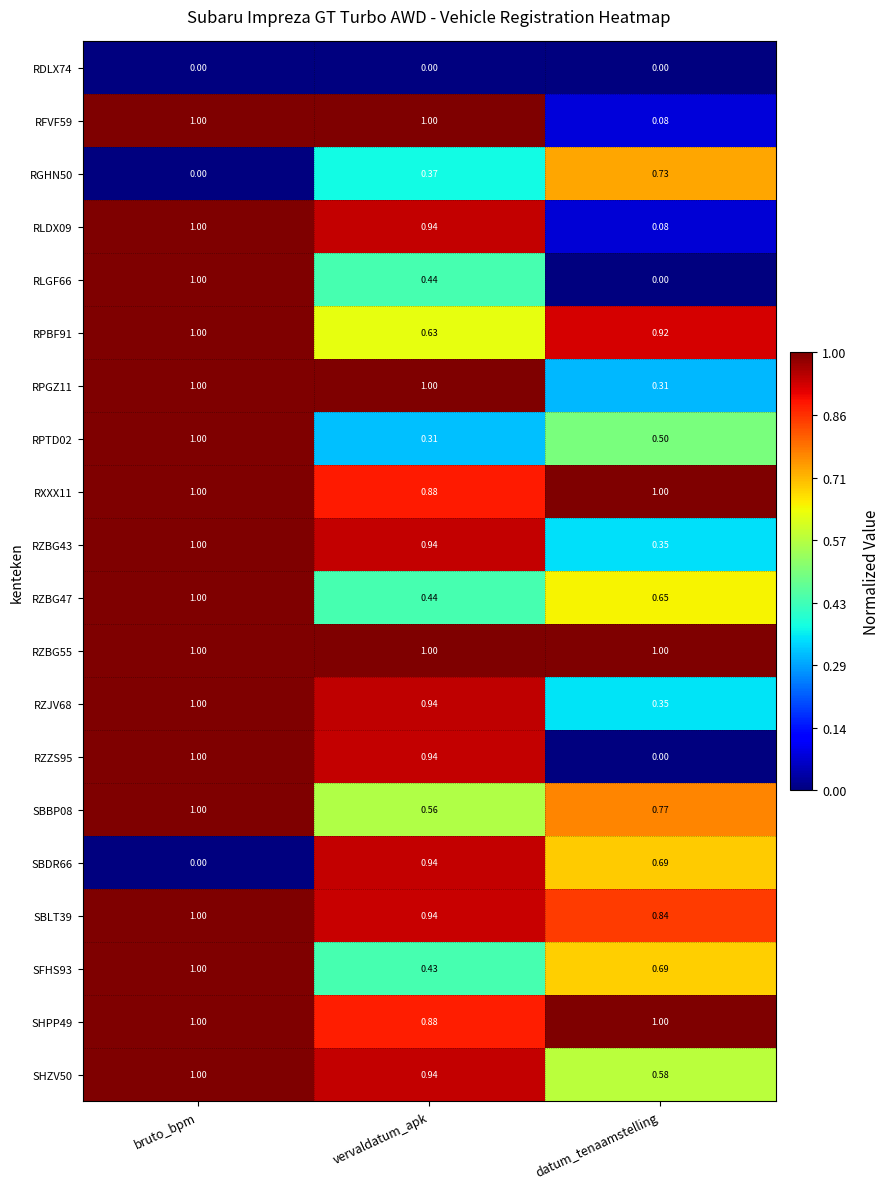

Is the value of RXXX11 at bruto_bpm greater than the value of SHPP49 at vervaldatum_apk?

Yes